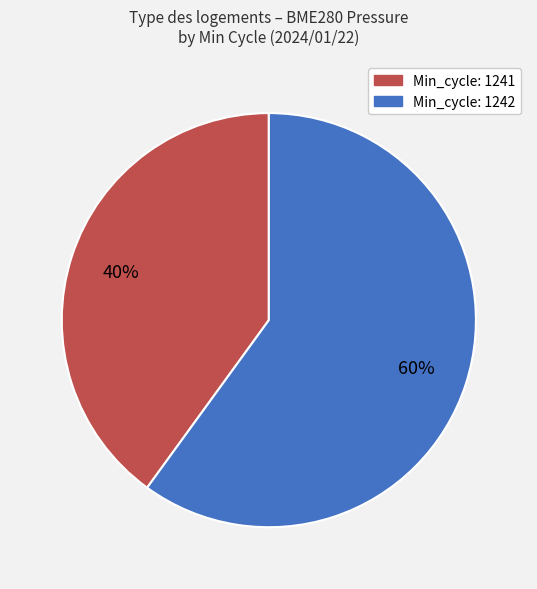

To the nearest percent, what is the difference between the largest and smallest slice percentages?

20%